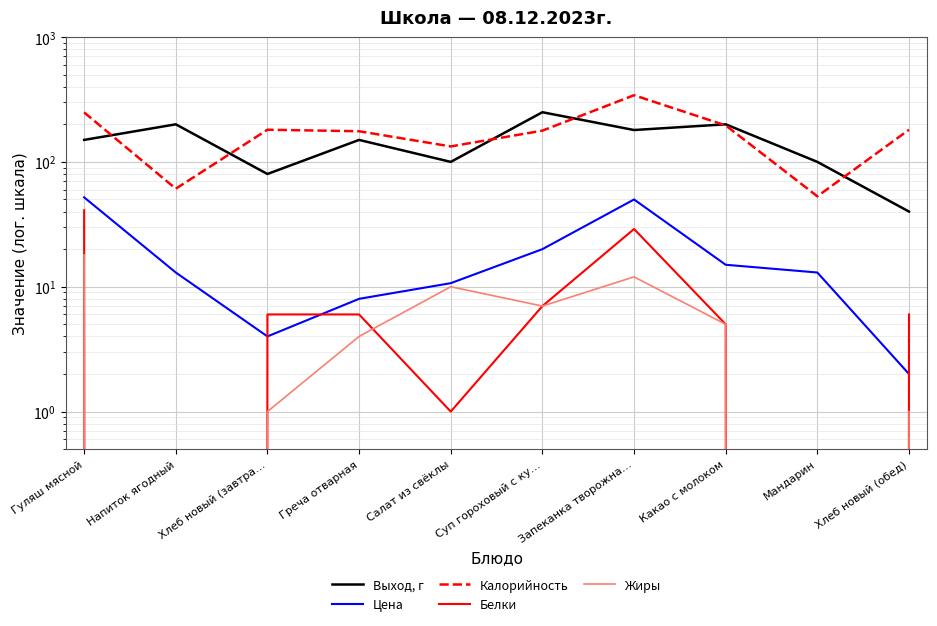

How many categories are shown in the chart?

10